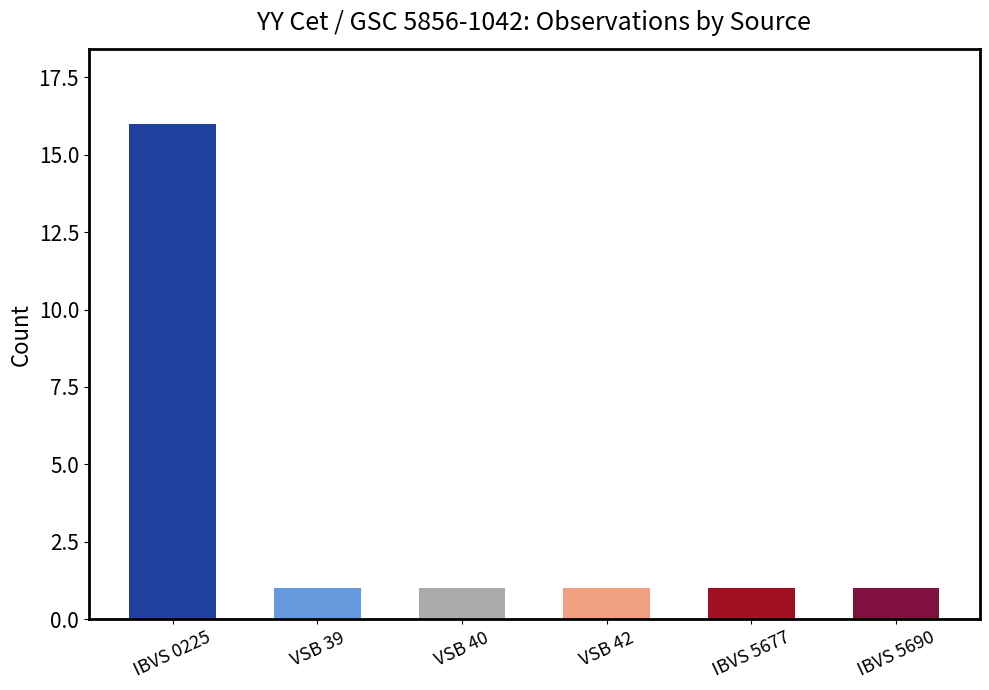

Reading left to right, what are all the values shown in this chart?

16	1	1	1	1	1